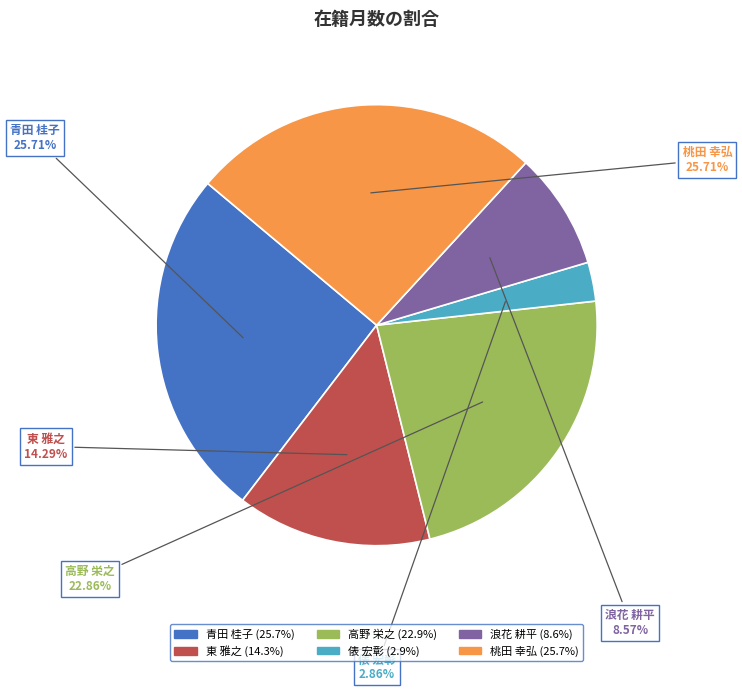

Combined, do 高野 栄之 and 俵 宏彰 account for over 50%?

No